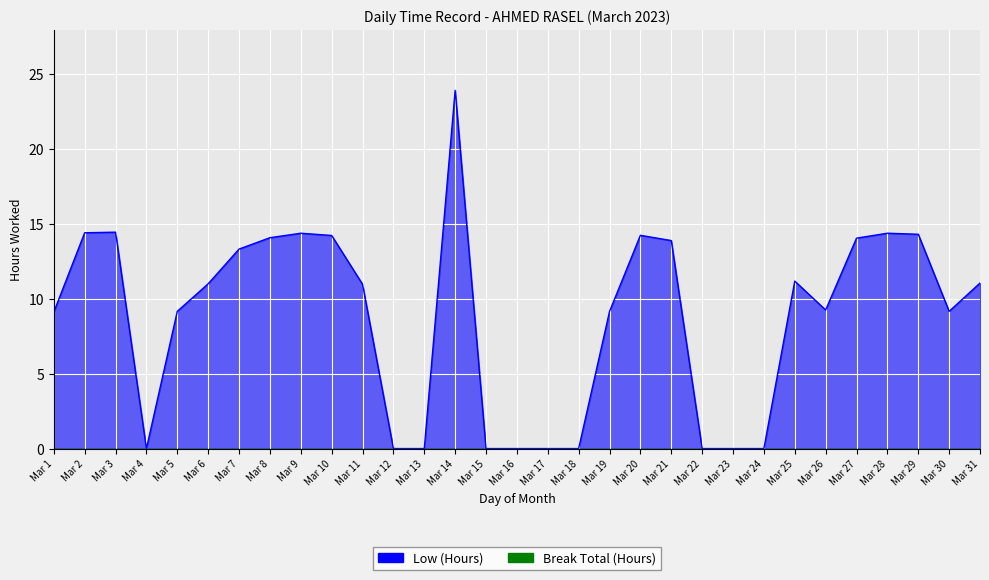

What is the value of the 3rd point from the left?

14.5